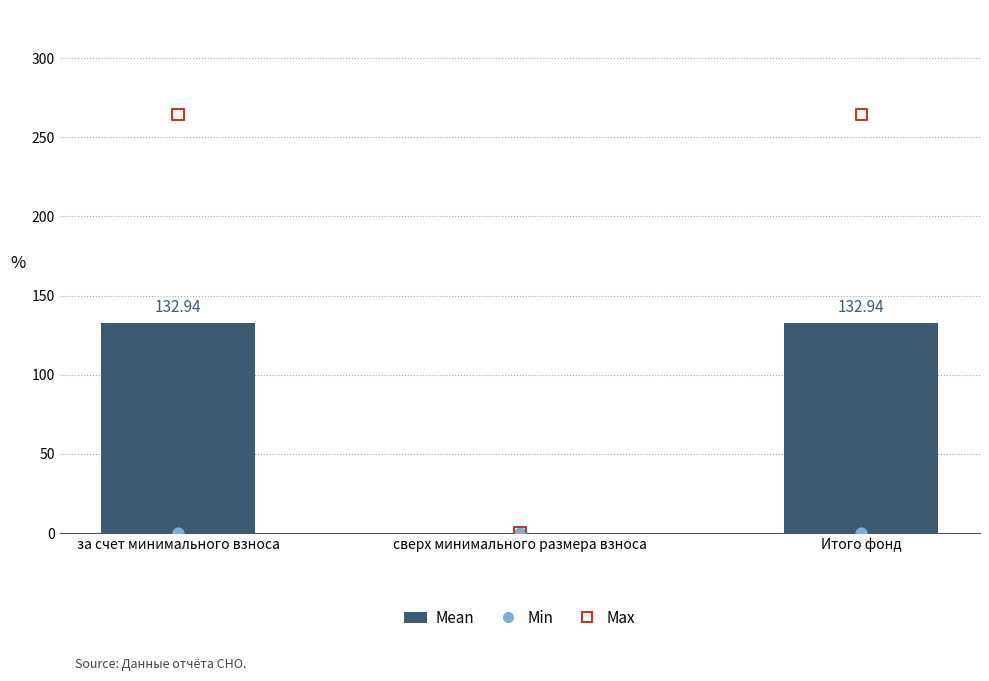

Which series reaches the maximum Y coordinate?

Max